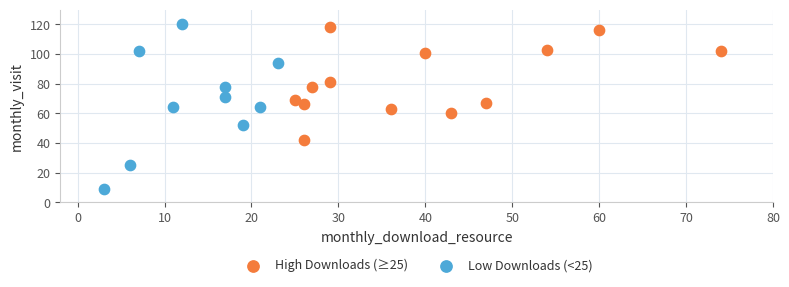

Which series contains the highest Y value?

Low Downloads (<25)